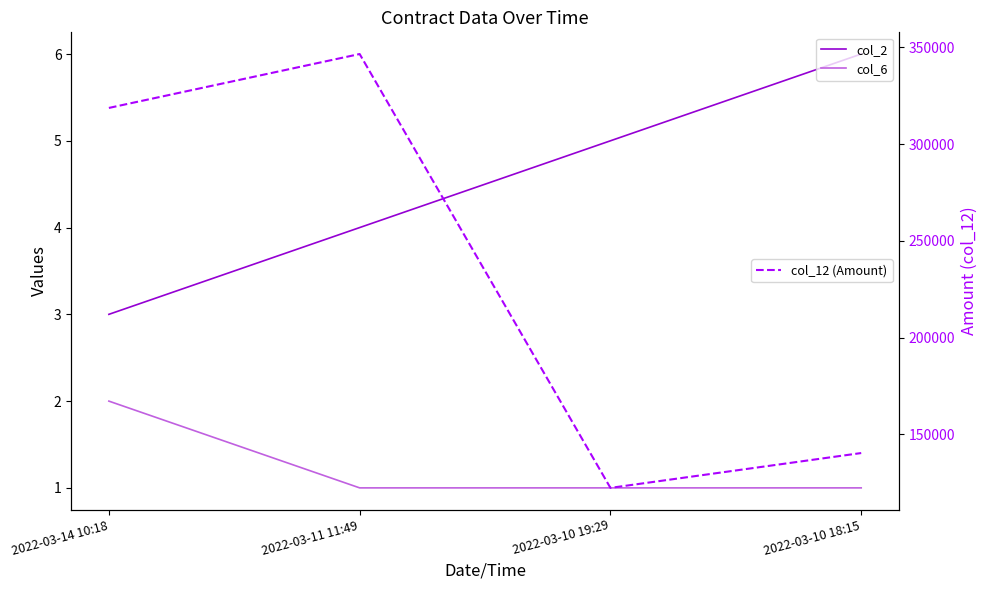

True or false: col_12 (Amount) has a value of 346560 at 2022-03-11 11:49.

True